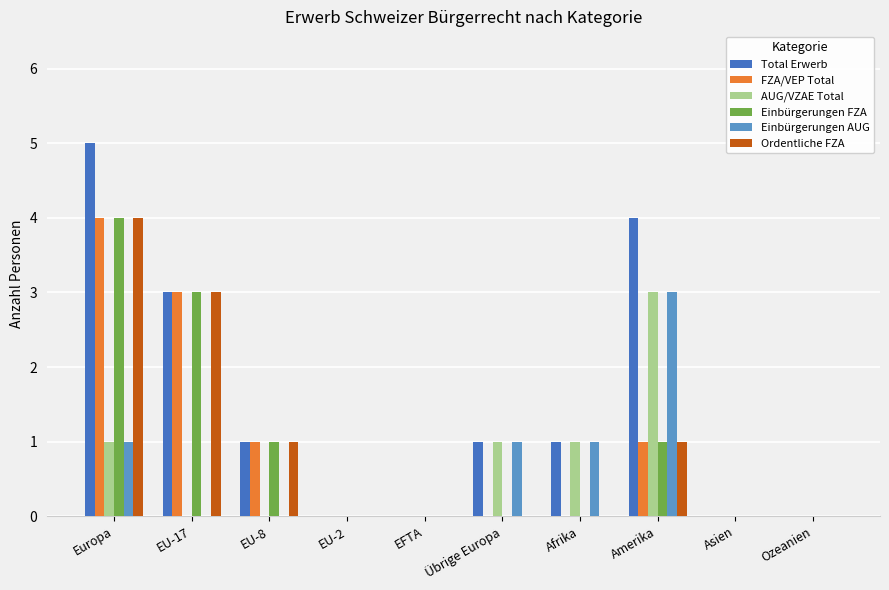

How many FZA/VEP Total values are between 0 and 1?

8